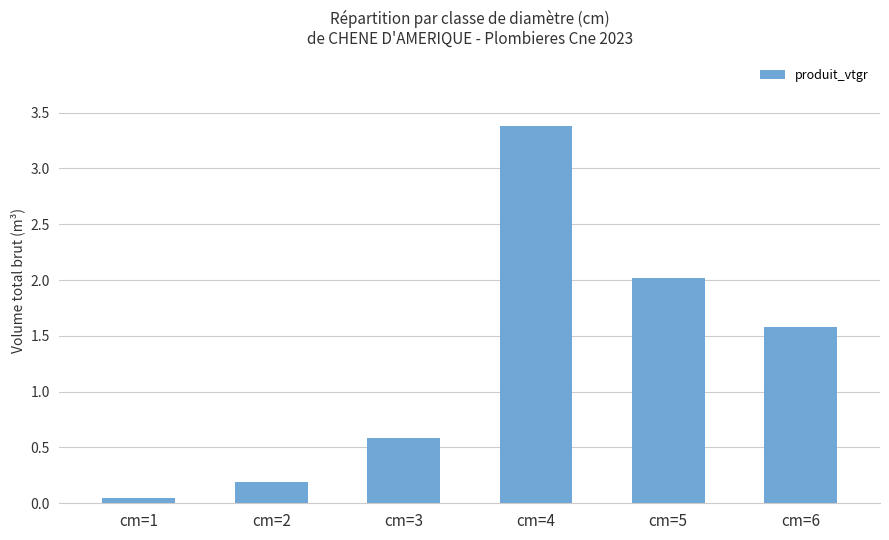

Does the chart contain stacked bars?

No